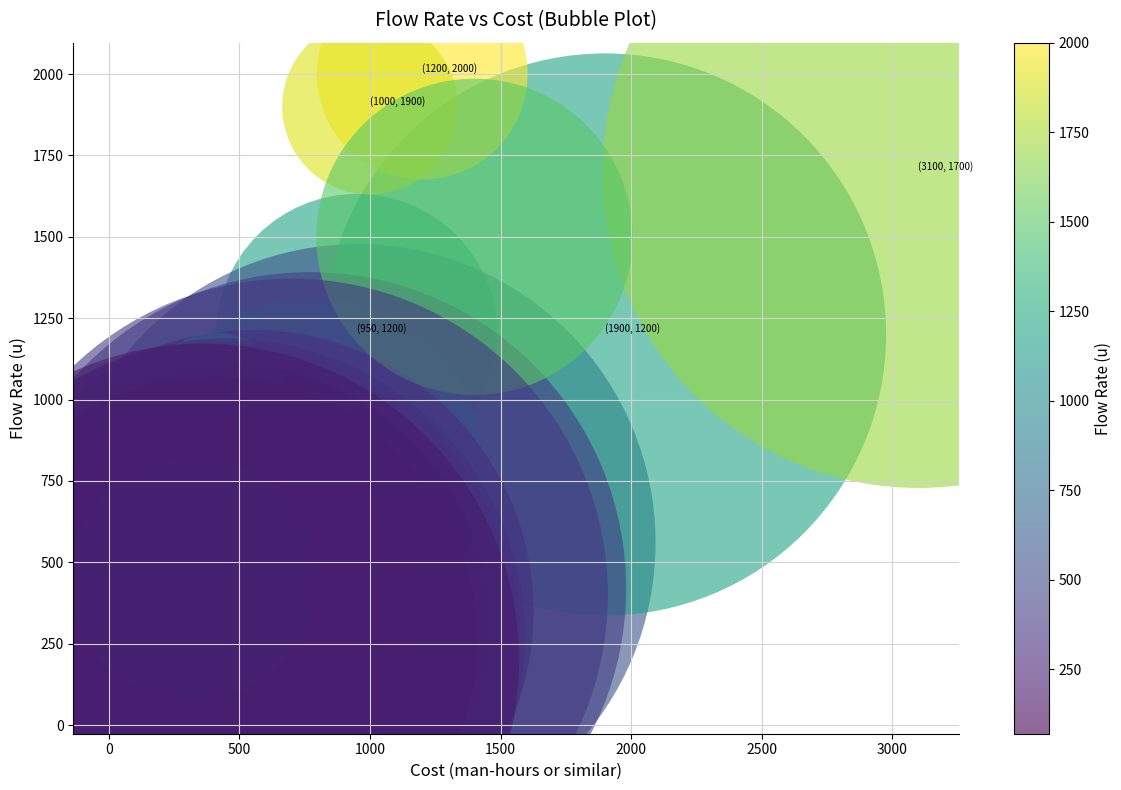

What Y value in the scatter plot is closest to 1035?

990